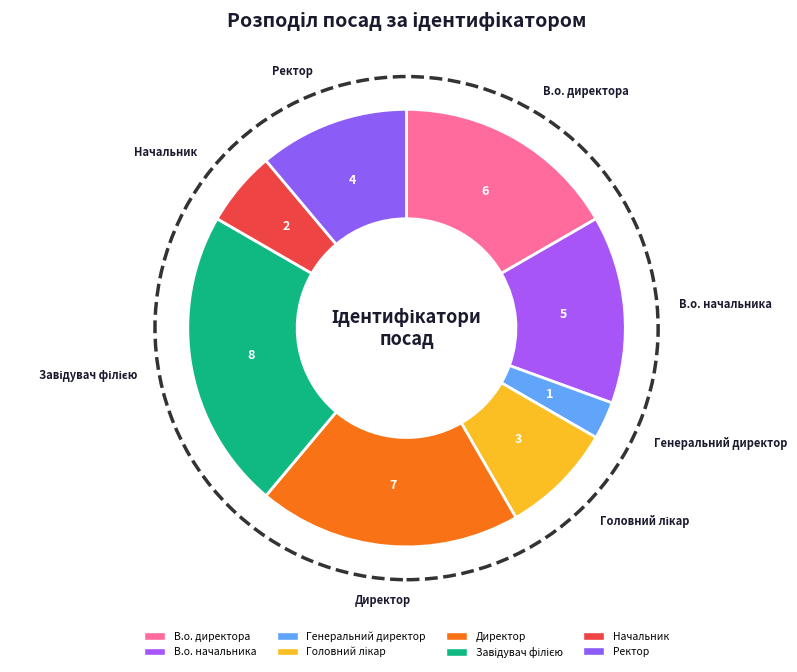

To the nearest percent, what is the difference between the Начальник and Директор slice percentages?

14%